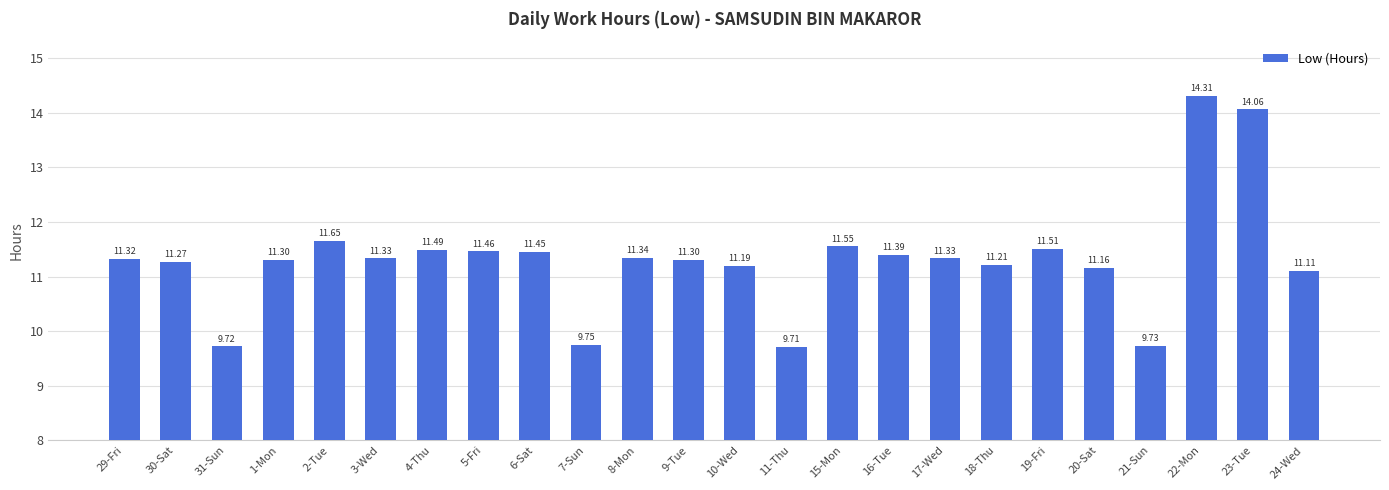

The chart shows a value of 4.9 at 8-Mon. True or false?

False